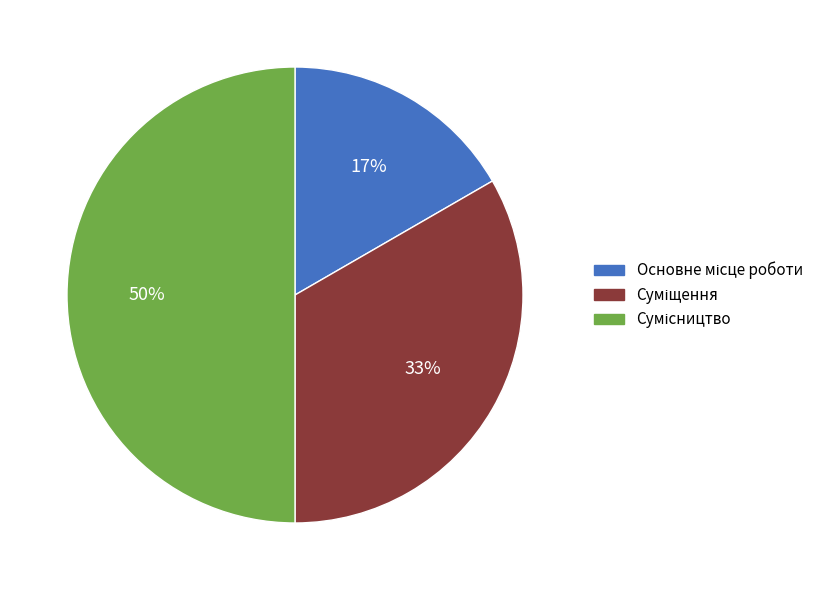

To the nearest percent, what is the difference between the largest and smallest slice percentages?

33%